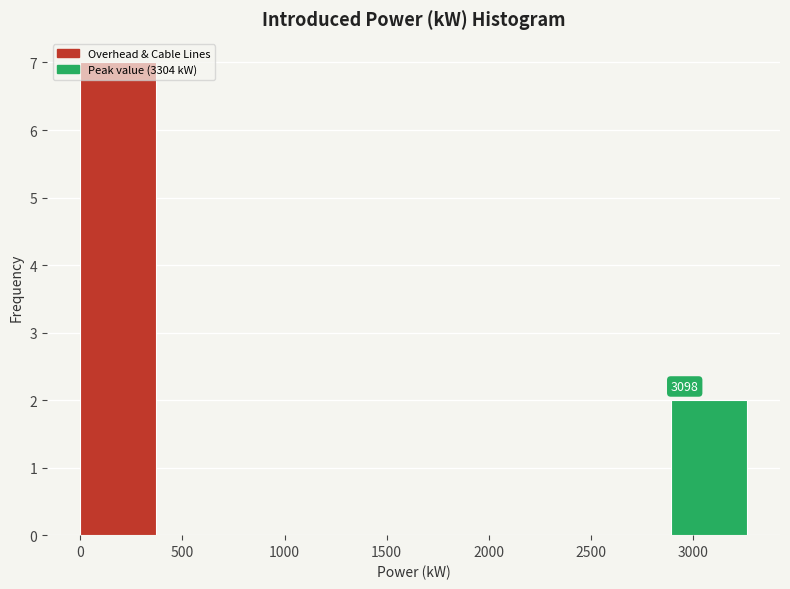

Over which range of the x-axis is the bar tallest?

0 to 400